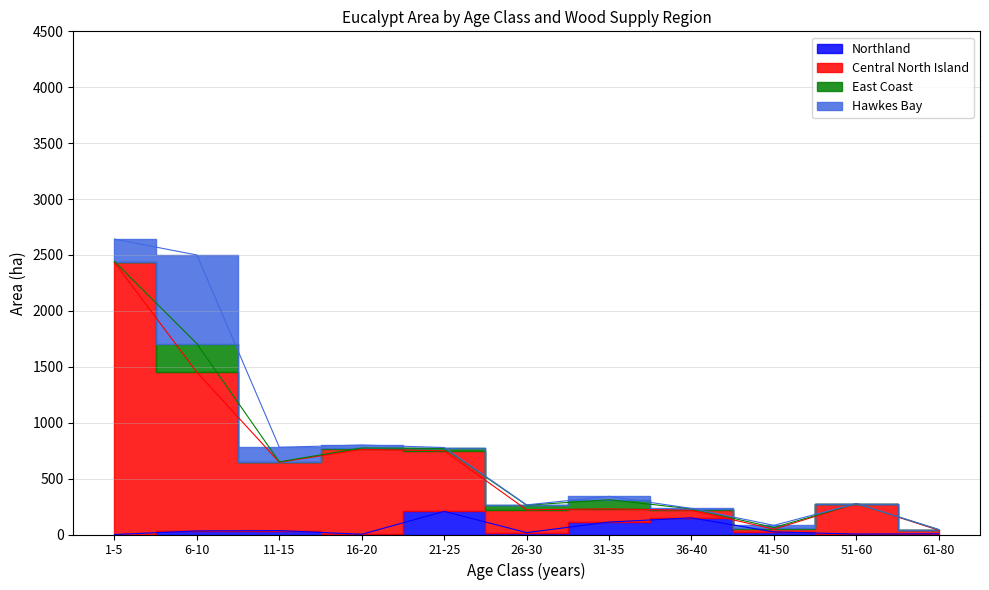

Rank the categories by Central North Island value from lowest to highest.

61-80, 41-50, 36-40, 26-30, 31-35, 51-60, 11-15, 21-25, 16-20, 6-10, 1-5